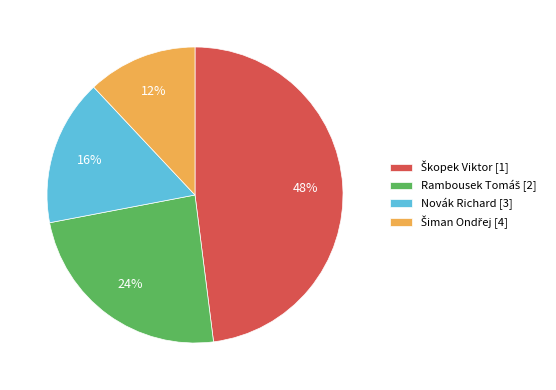

To the nearest percent, what is the difference between the largest and smallest slice percentages?

36%